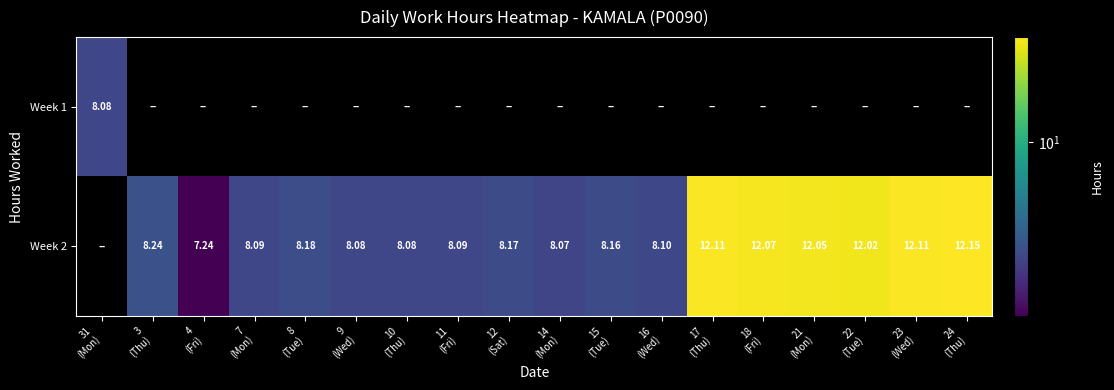

The Week 2 series shows 8.1 at 14 (Mon). True or false?

True